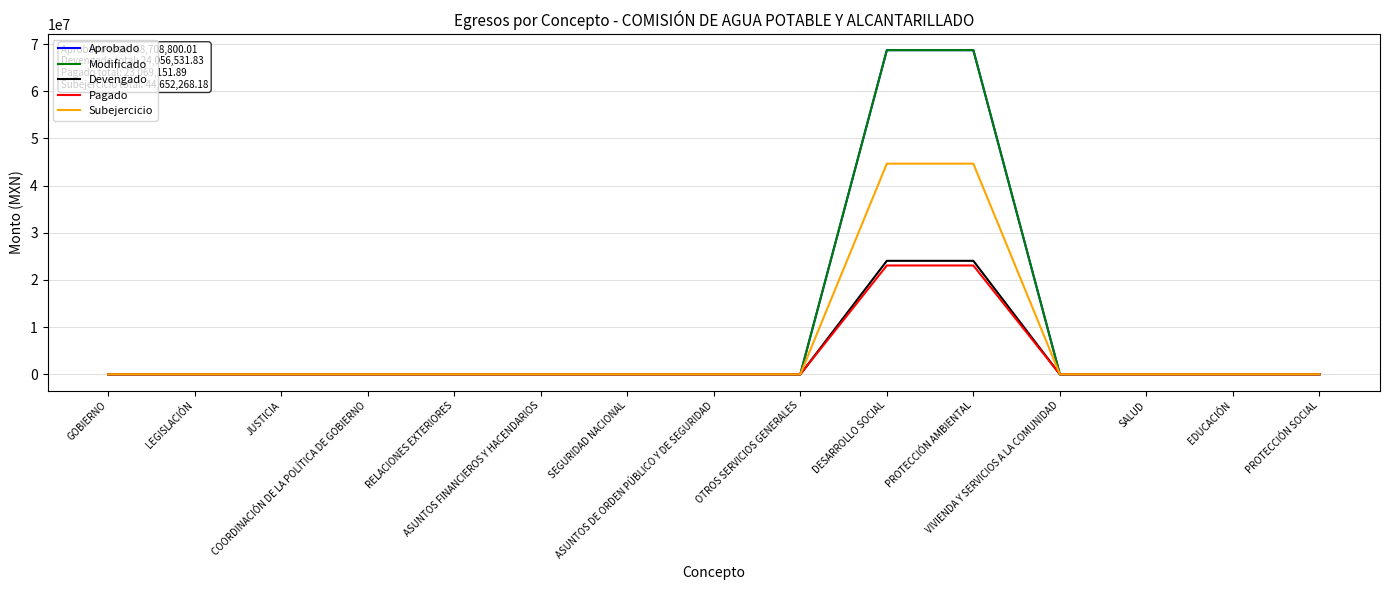

The value of Pagado at RELACIONES EXTERIORES is 15822682.8. True or false?

False